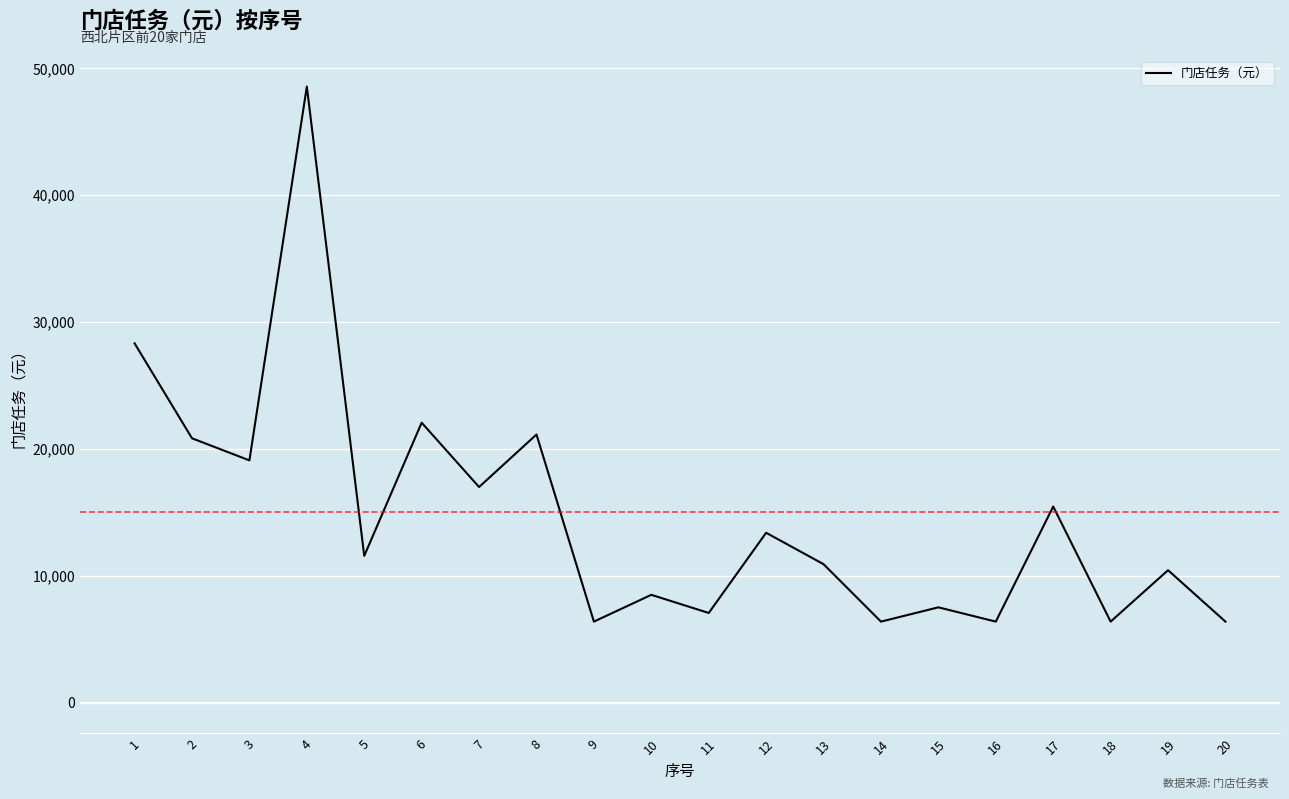

At which label does the data first exceed 11572?

1